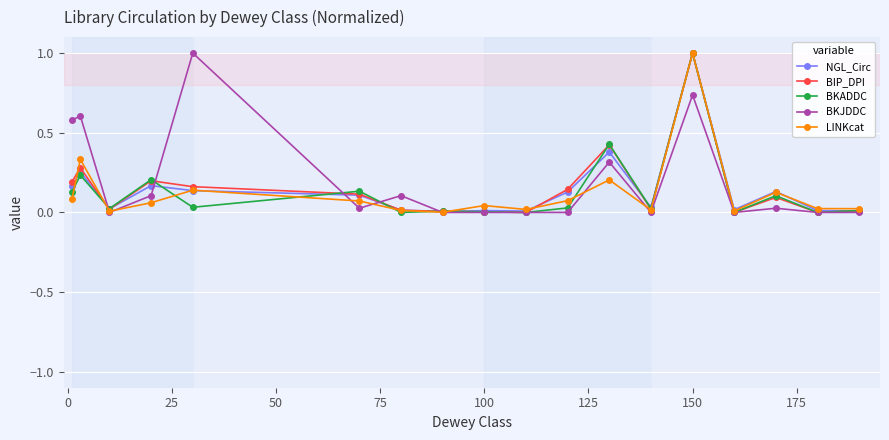

What are all the series names shown in the legend?

NGL_Circ, BIP_DPI, BKADDC, BKJDDC, LINKcat